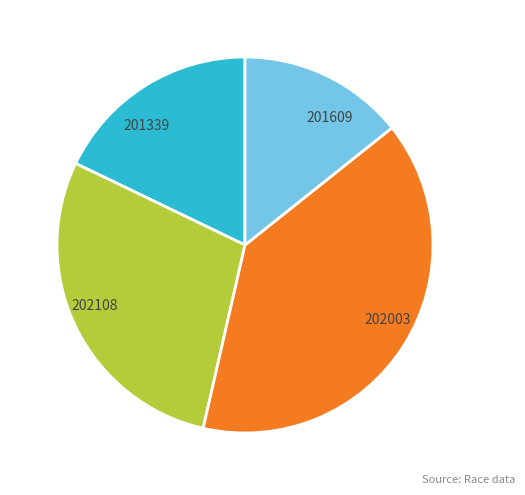

Approximately how many times larger is the value at 201609 compared to 201339?

0.8